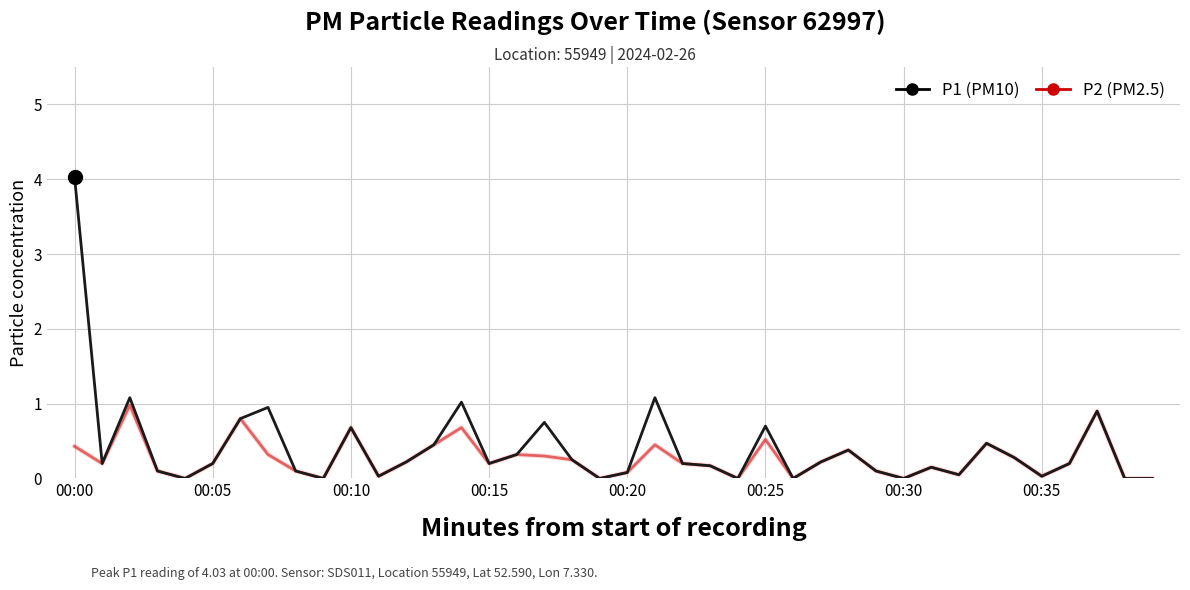

What is the label of the 36th point from the left?

00:35